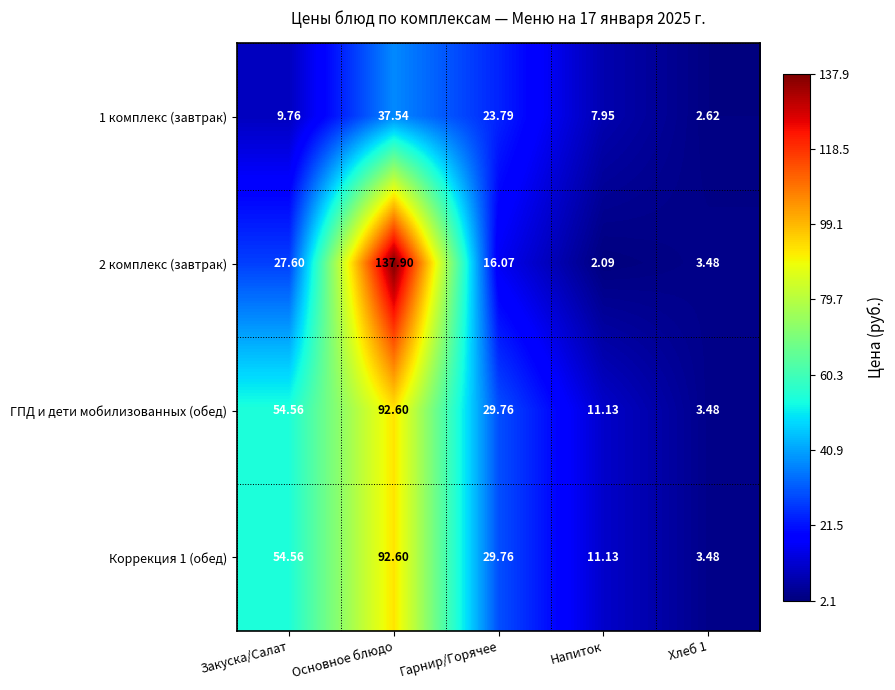

Which category has the highest value in the ГПД и дети мобилизованных (обед) series?

Основное блюдо